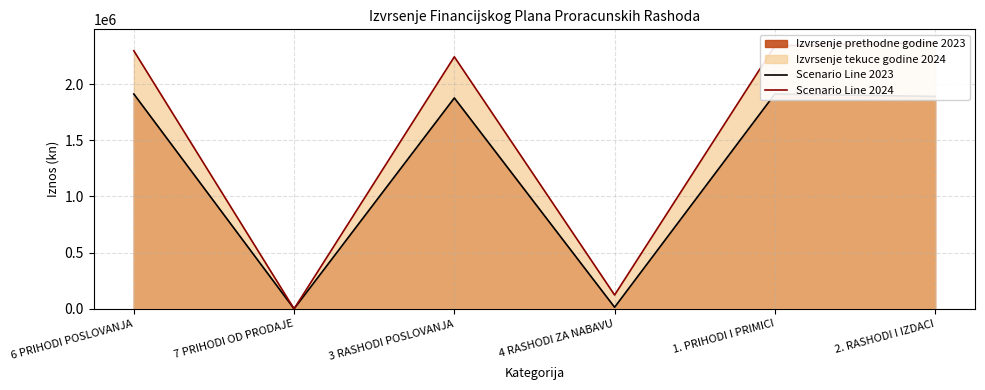

At which category does the chart reach its peak across all series?

2. RASHODI I IZDACI